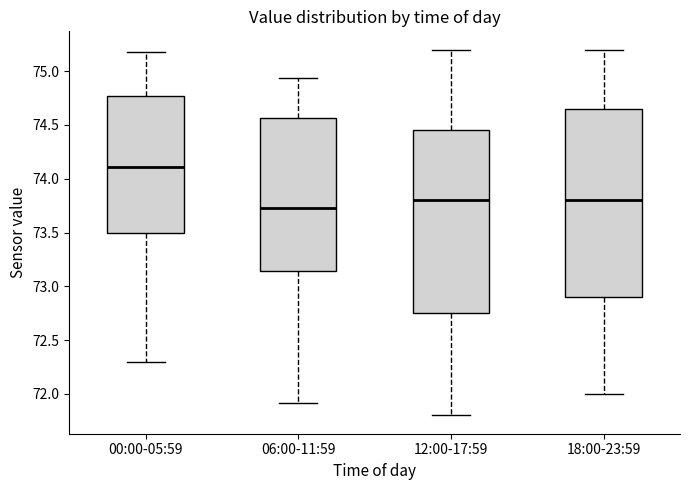

Where is the lower edge of the box for 00:00-05:59 on the y-axis? The values are not printed on the chart, so give them approximately, as read against the axis.

73.50